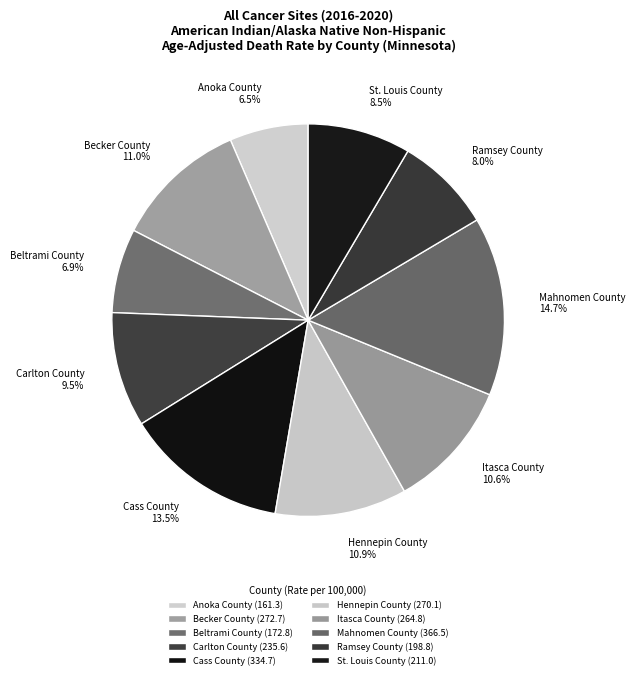

Which has a higher value, Hennepin County or Ramsey County?

Hennepin County